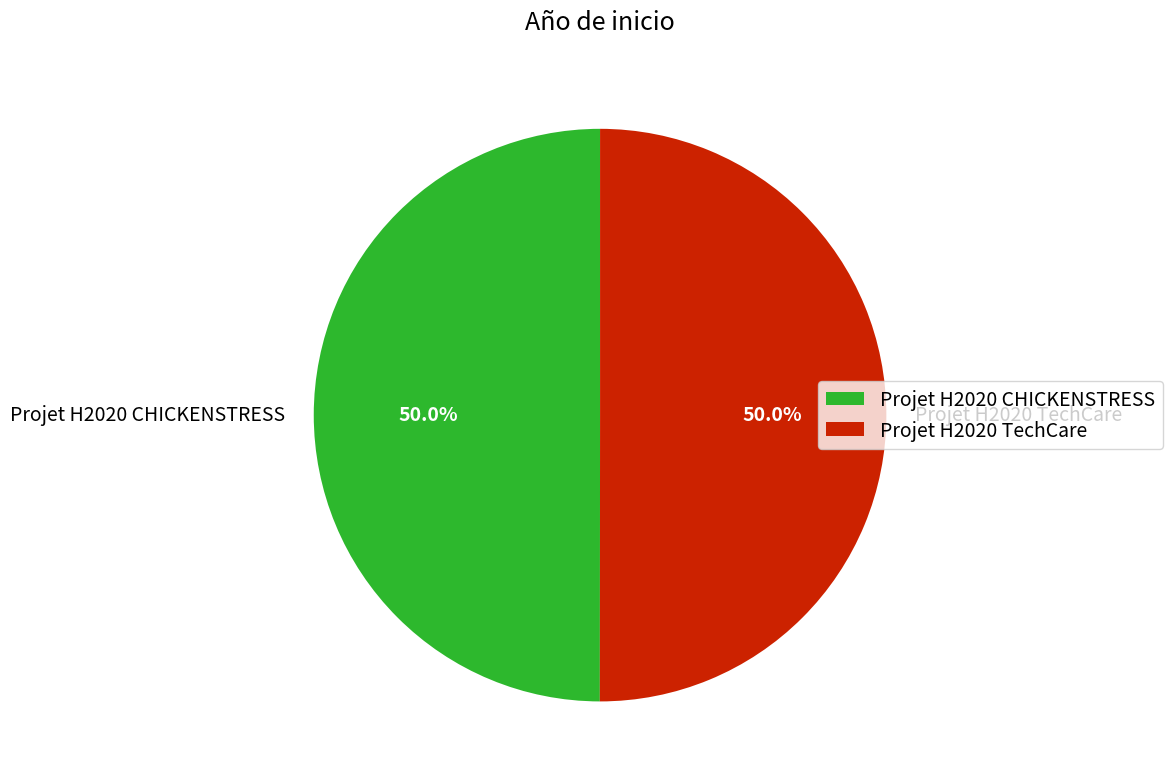

Approximately how many times larger is the value at Projet H2020 CHICKENSTRESS compared to Projet H2020 TechCare?

1.0